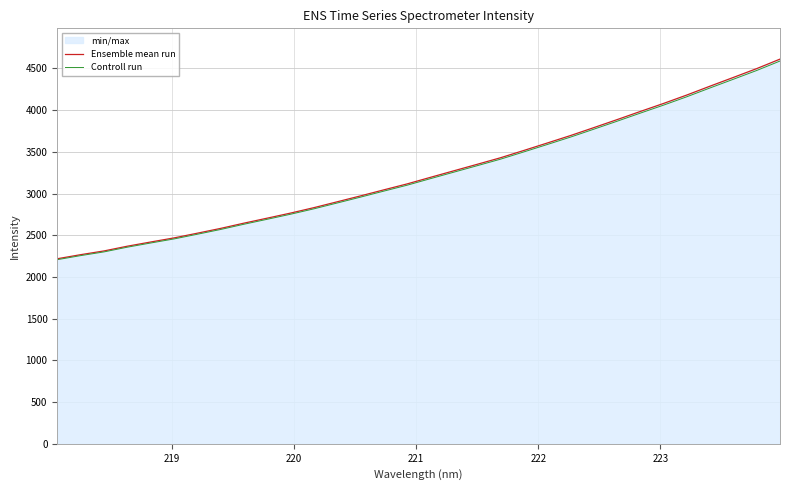

What is the maximum value for Ensemble mean run?

4611.3